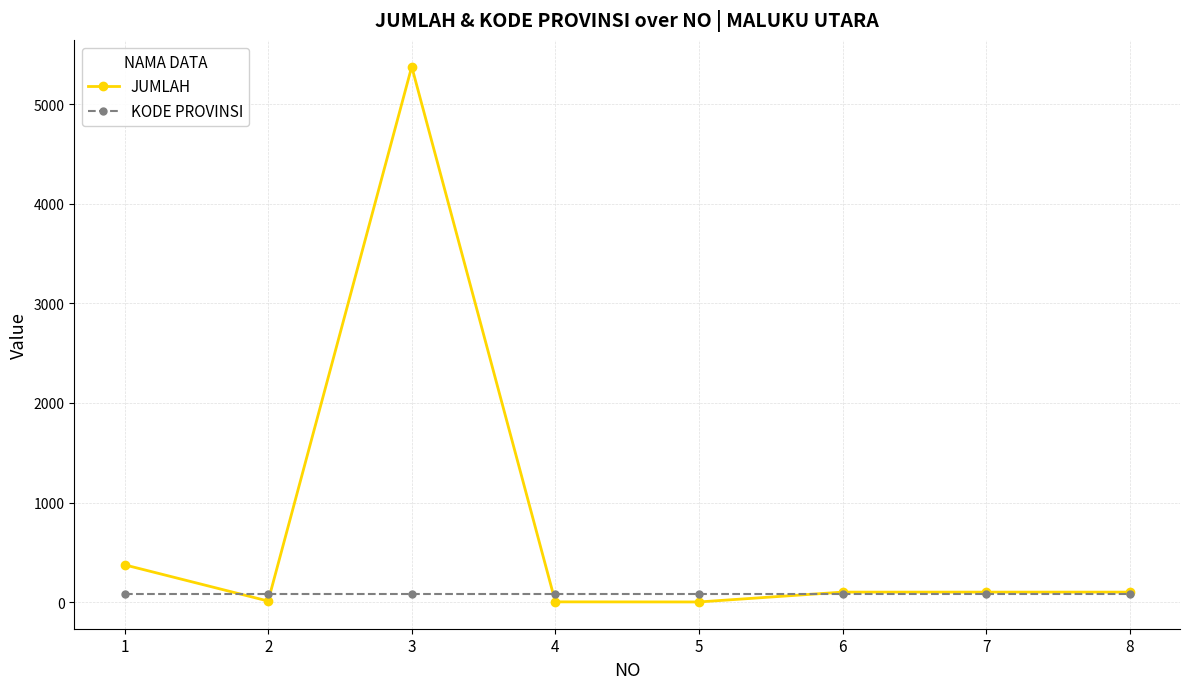

Rank the series at 3 from lowest to highest value.

KODE PROVINSI, JUMLAH